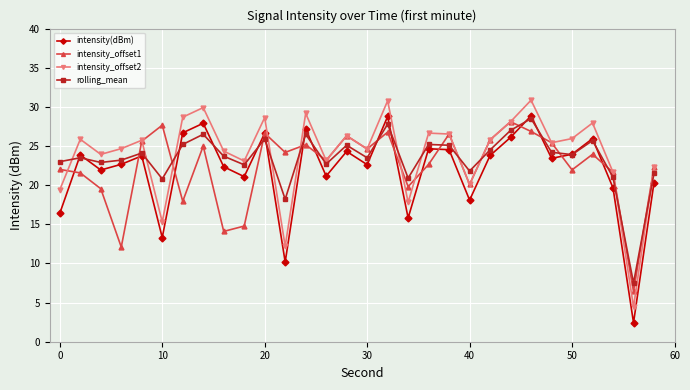

True or false: intensity(dBm) has more than 2 points higher than both neighbors.

True